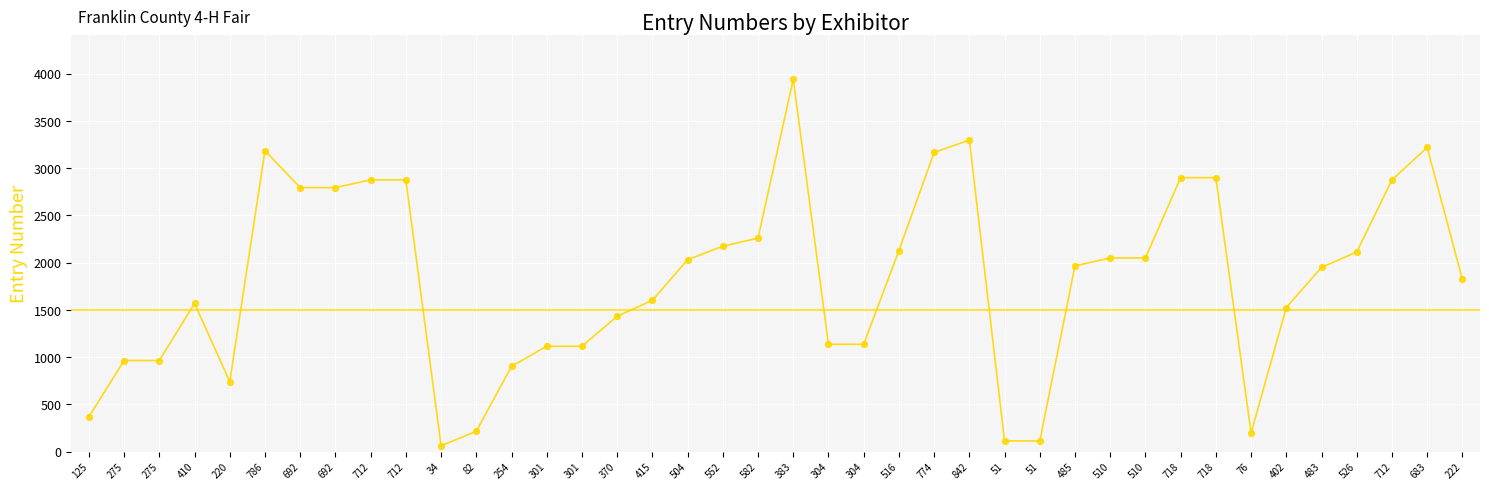

How many lines are shown in the chart?

1